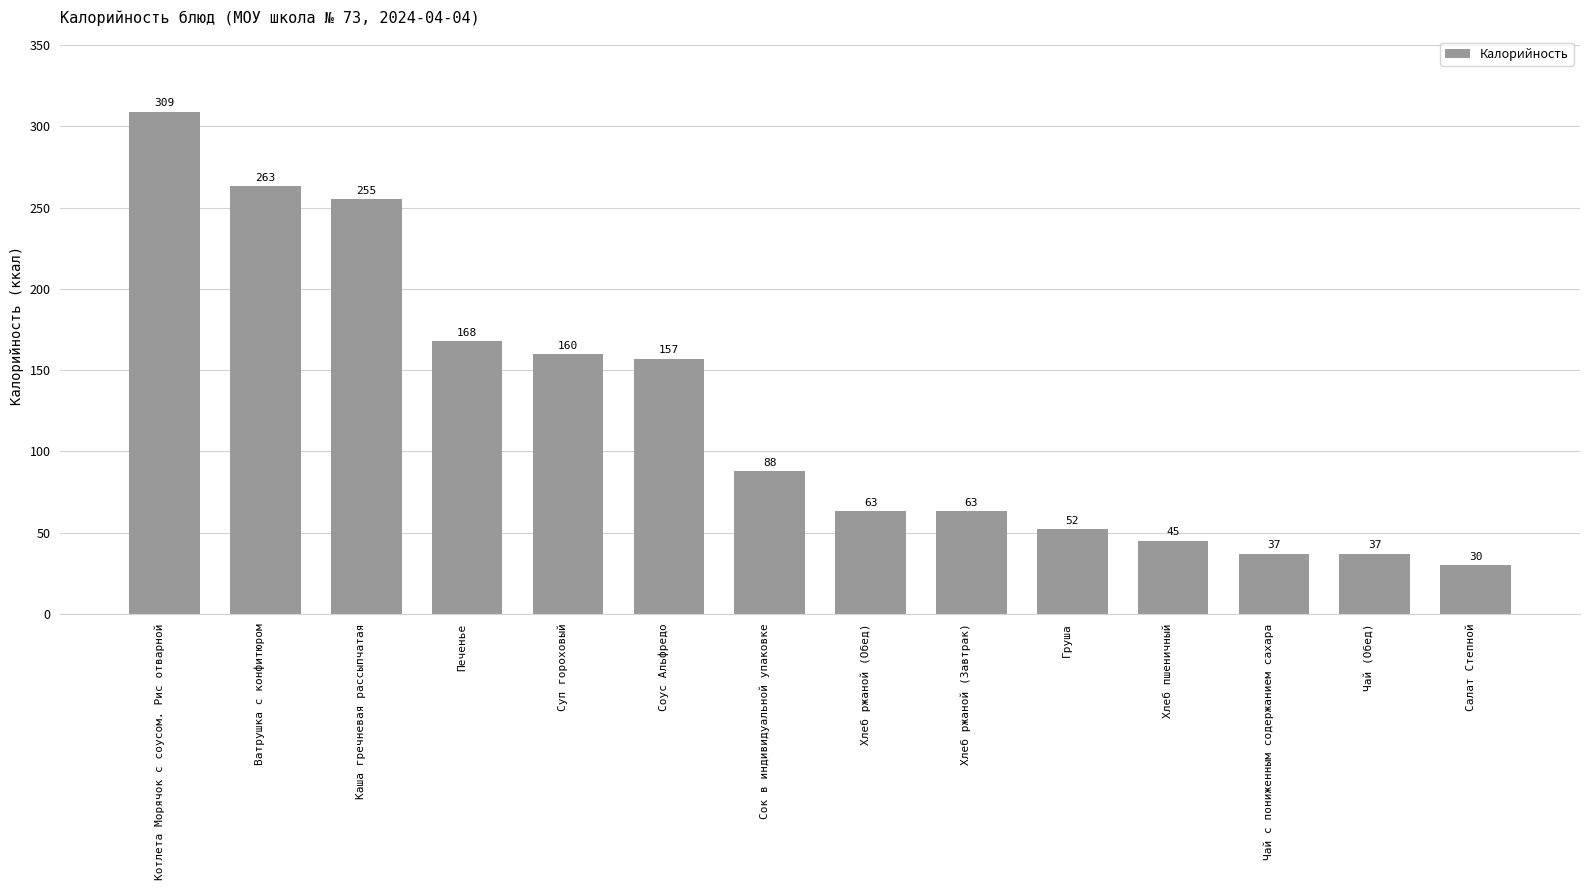

What is the label of the 12th bar from the right?

Каша гречневая рассыпчатая